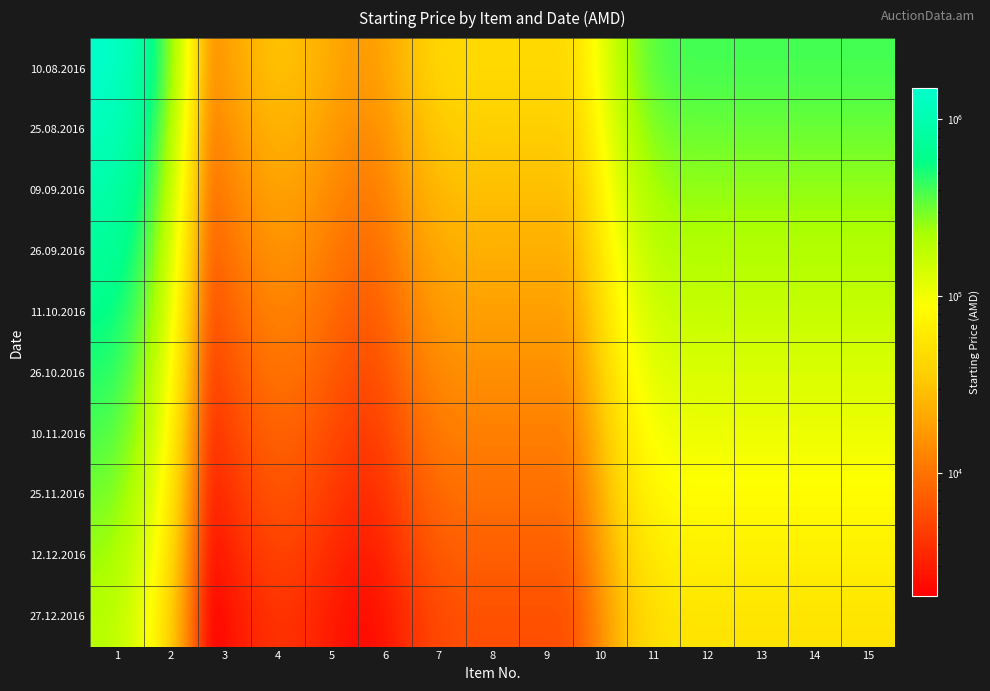

Which series has the largest total across all categories?

10.08.2016